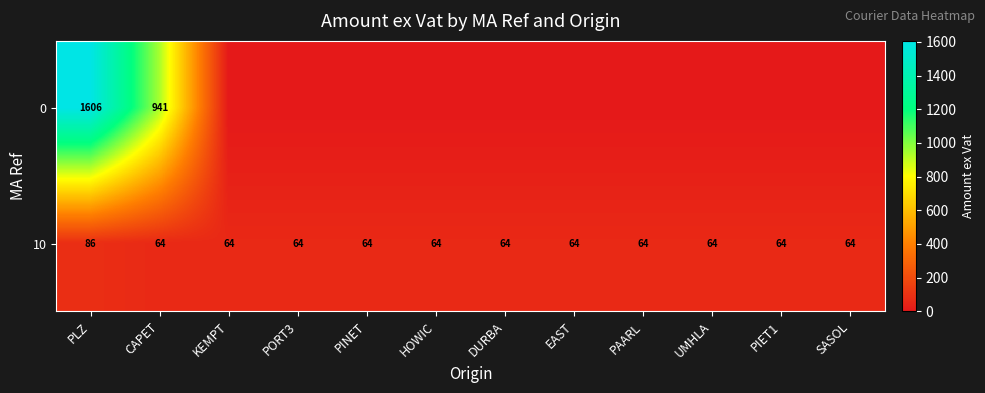

True or false: 10 has a value of 64 at DURBA.

True